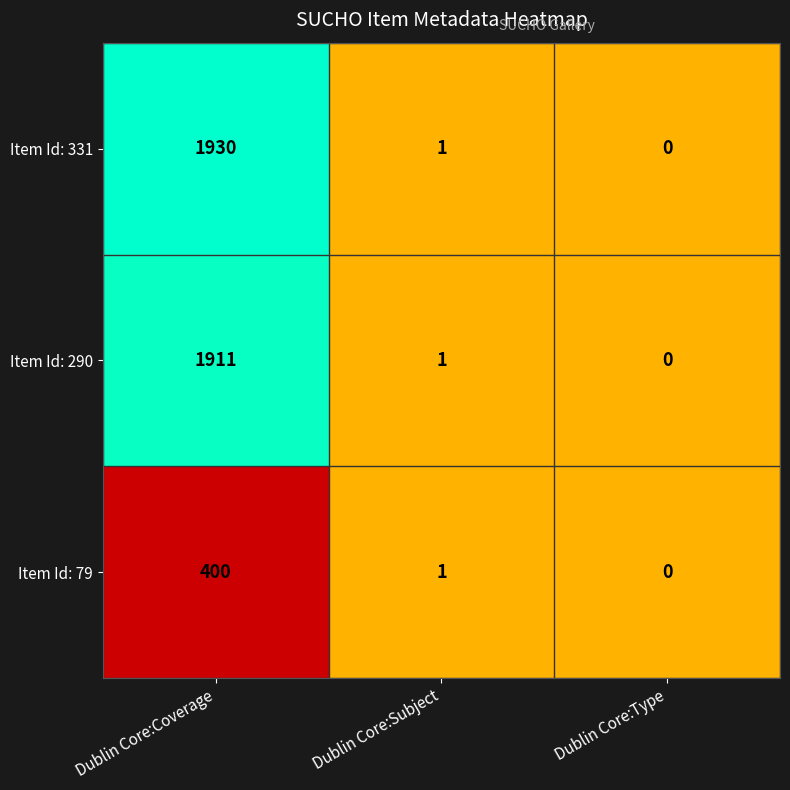

Which series has the largest total across all categories?

Item Id: 331